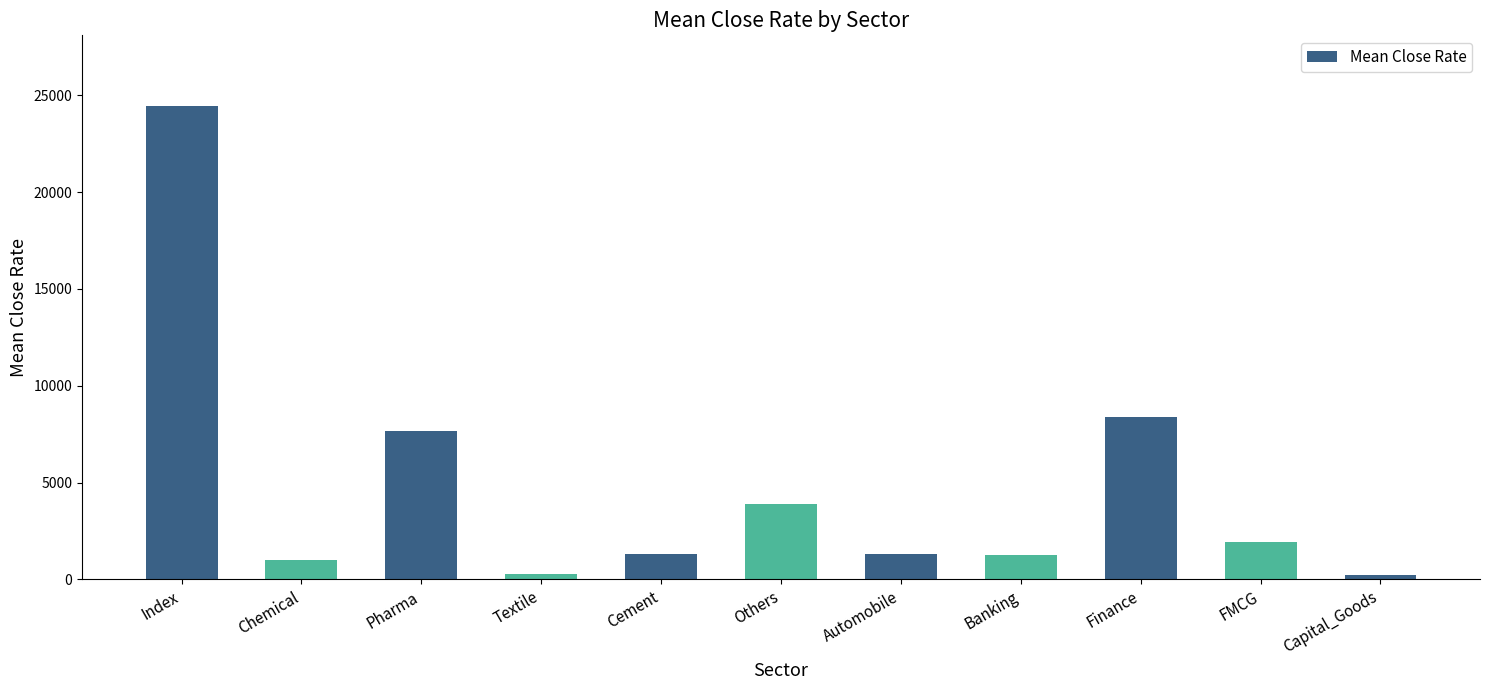

What is the average value?

4705.1